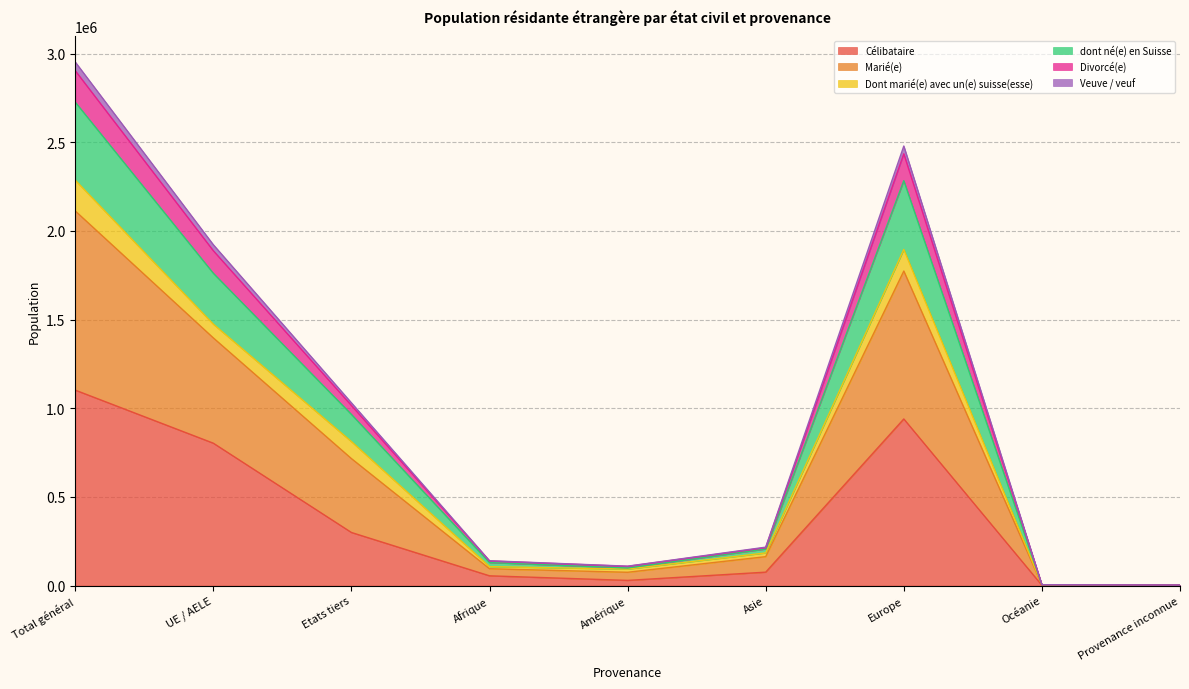

The Célibataire series shows 1102046 at Total général. True or false?

True